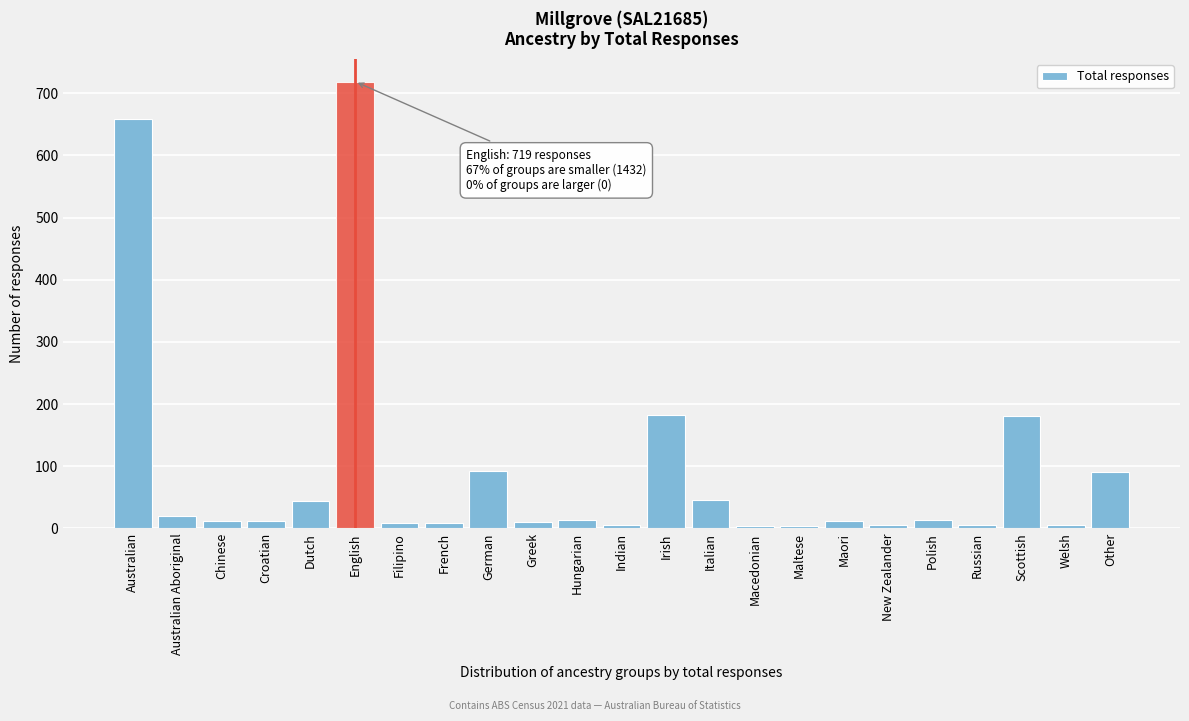

What is the greatest value displayed?

719